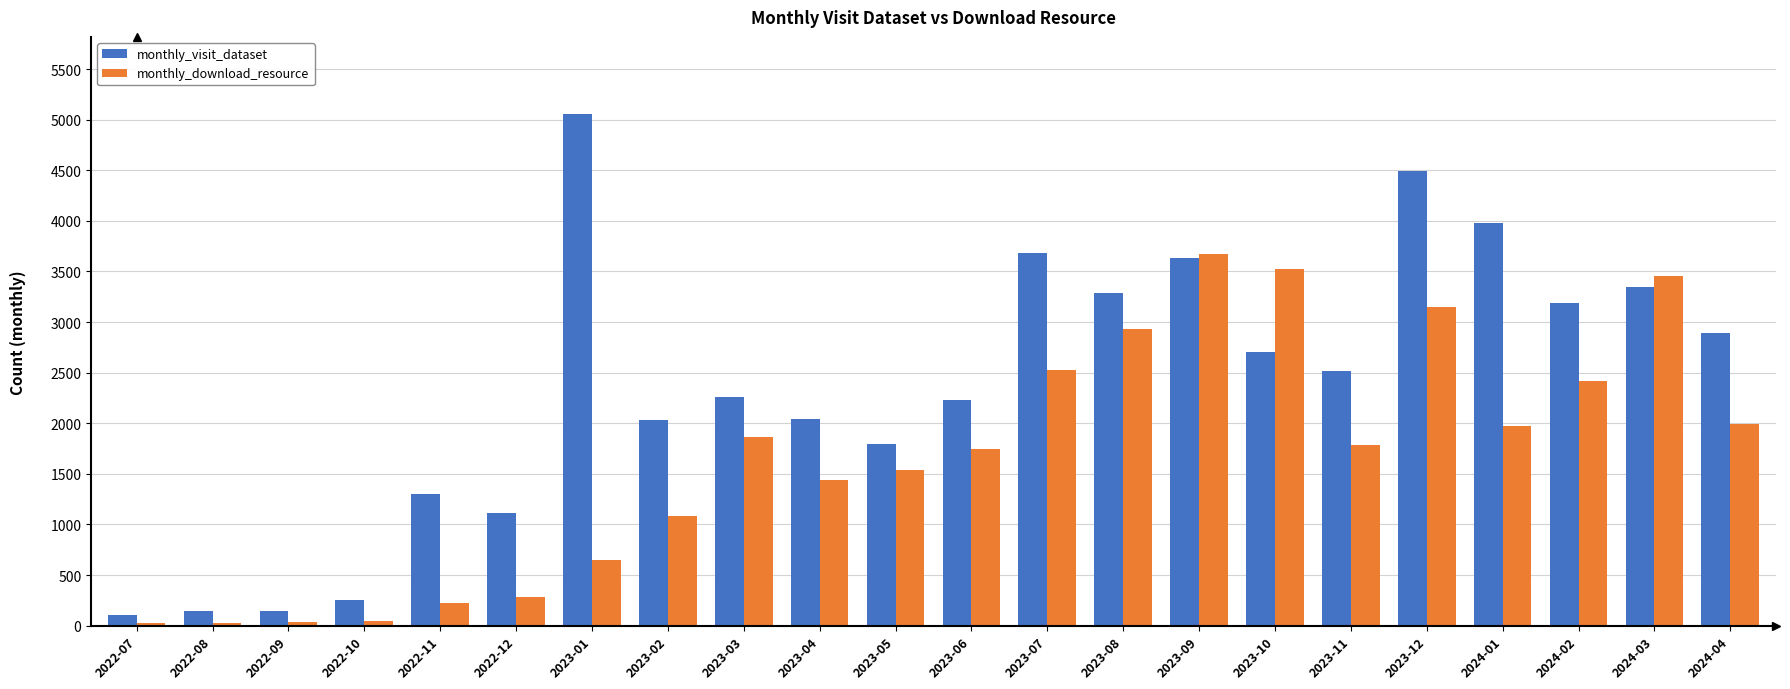

What is the difference between the monthly_download_resource values at 2023-01 and 2023-11?

1137